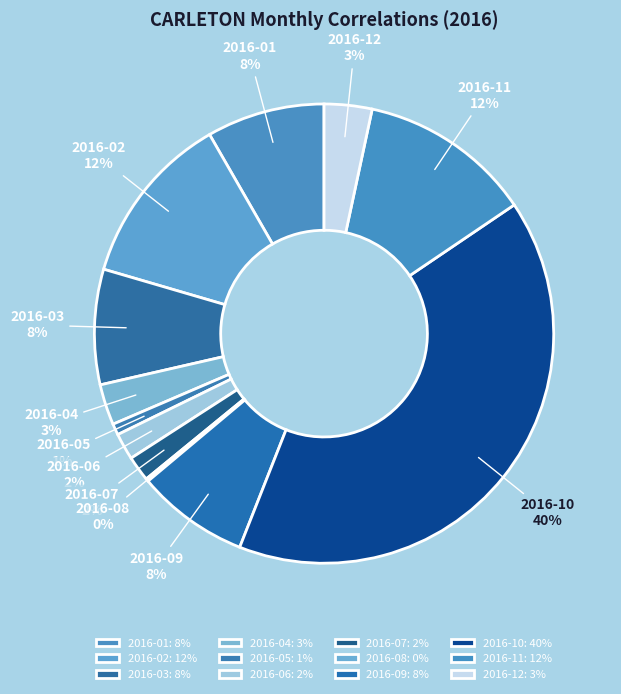

What is the ratio of the value at 2016-05 to the value at 2016-04?

0.3